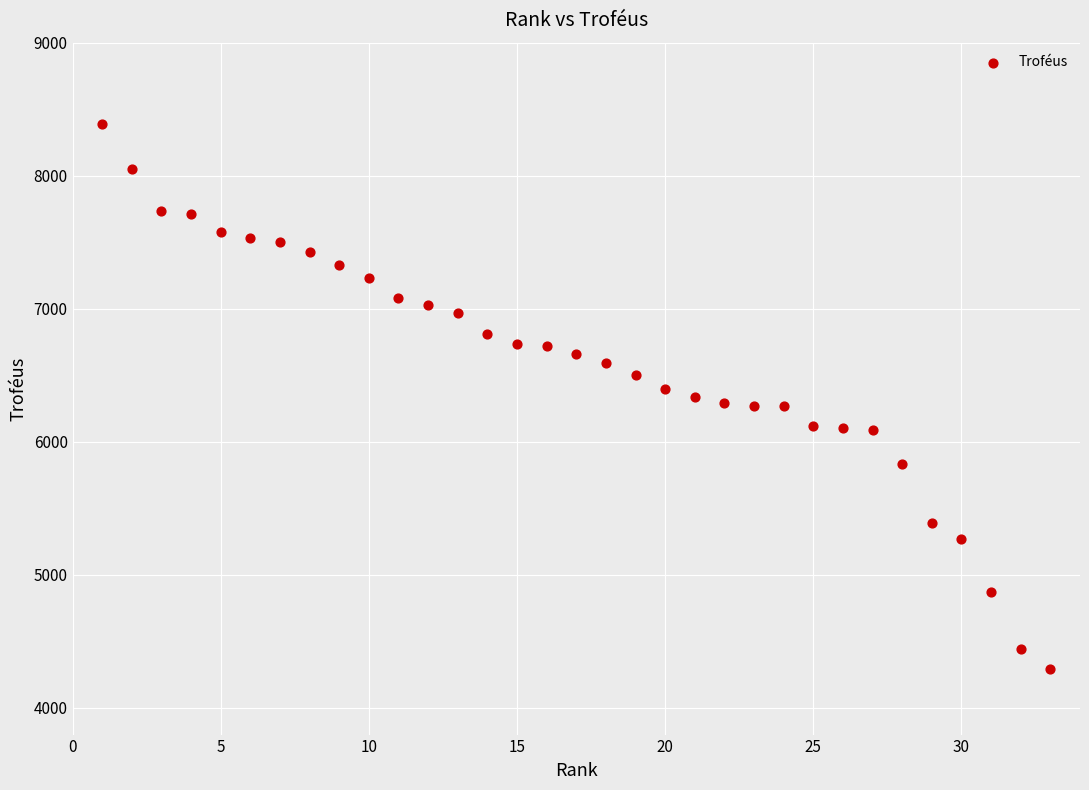

What is the range of X values (max minus min)?

32